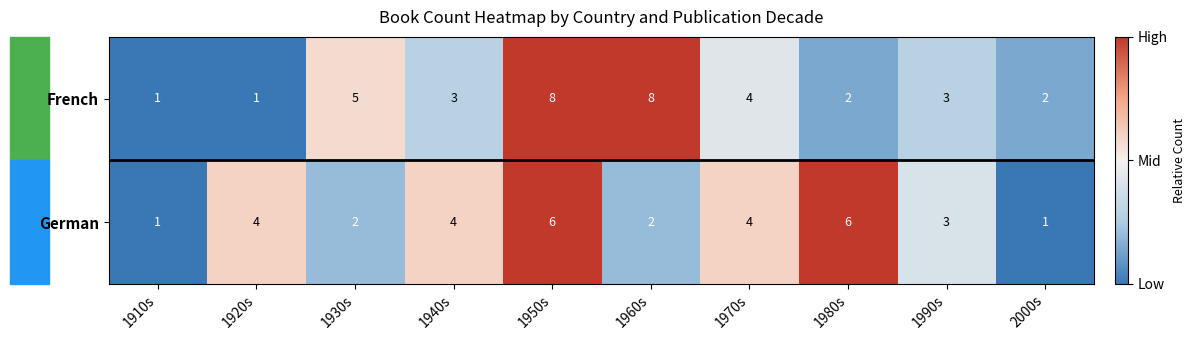

Which series has the widest spread of values?

French